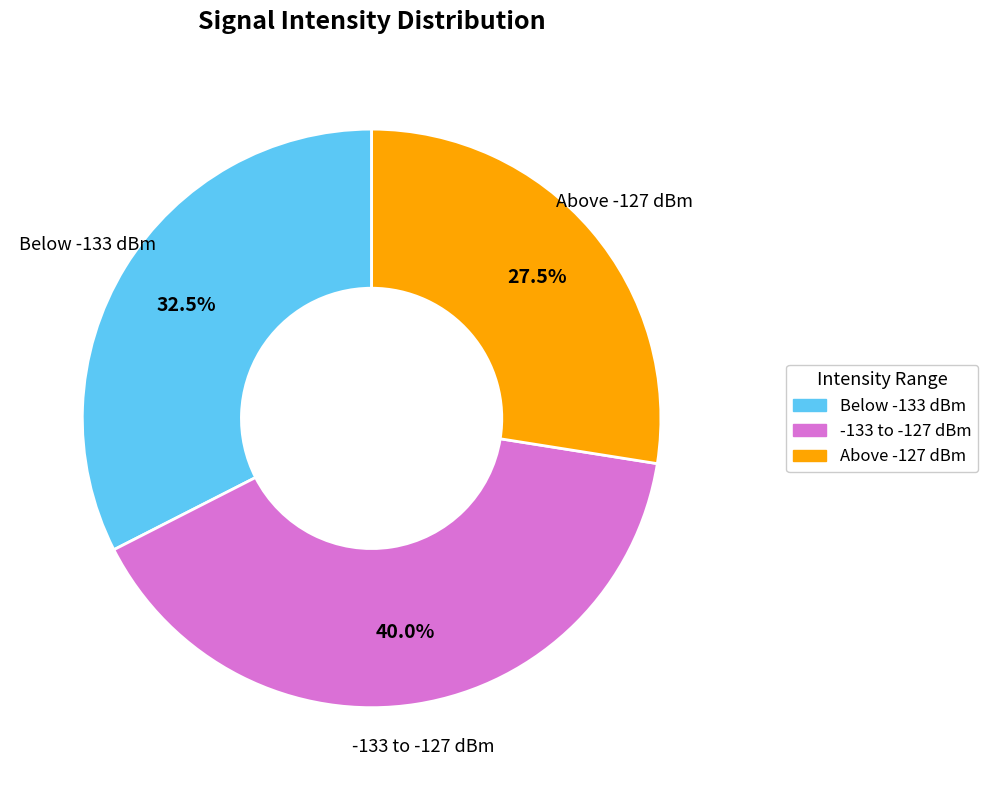

Is there a majority slice in this chart?

No